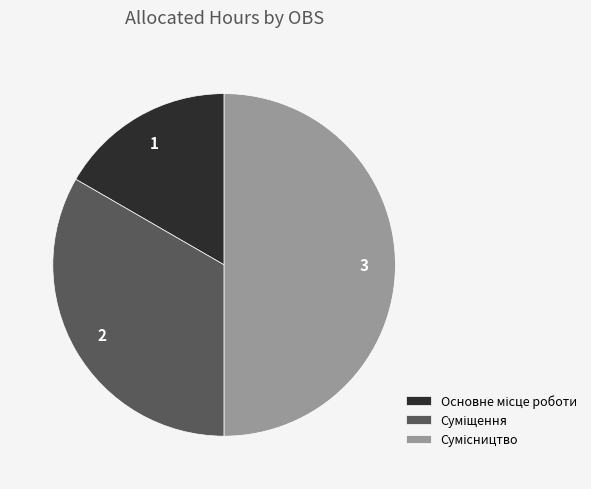

How many slices are in this pie chart?

3